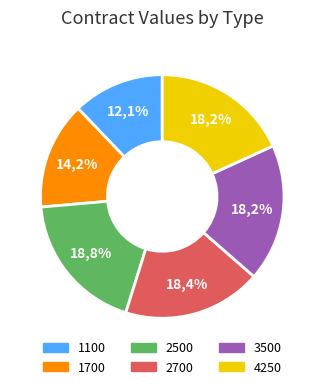

What is the change in value from 1100 to 2700?

+3334